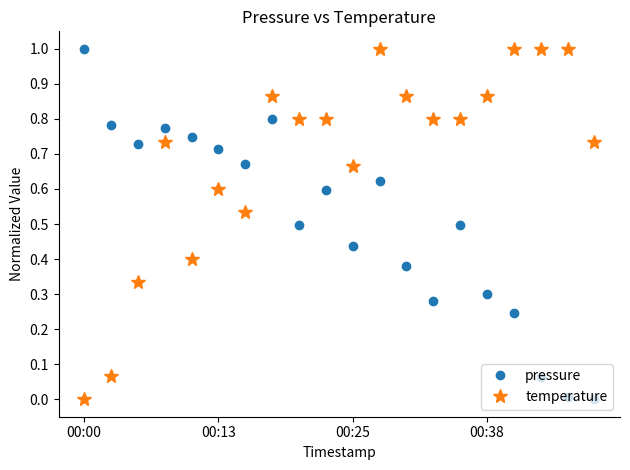

What are all the series names shown in the legend?

pressure, temperature